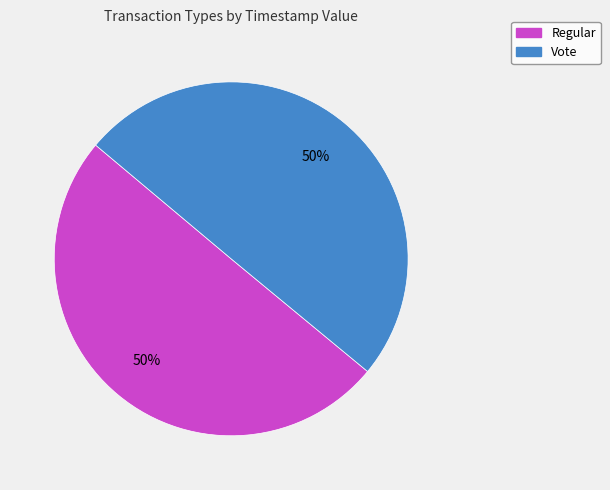

How many slices are in this pie chart?

2